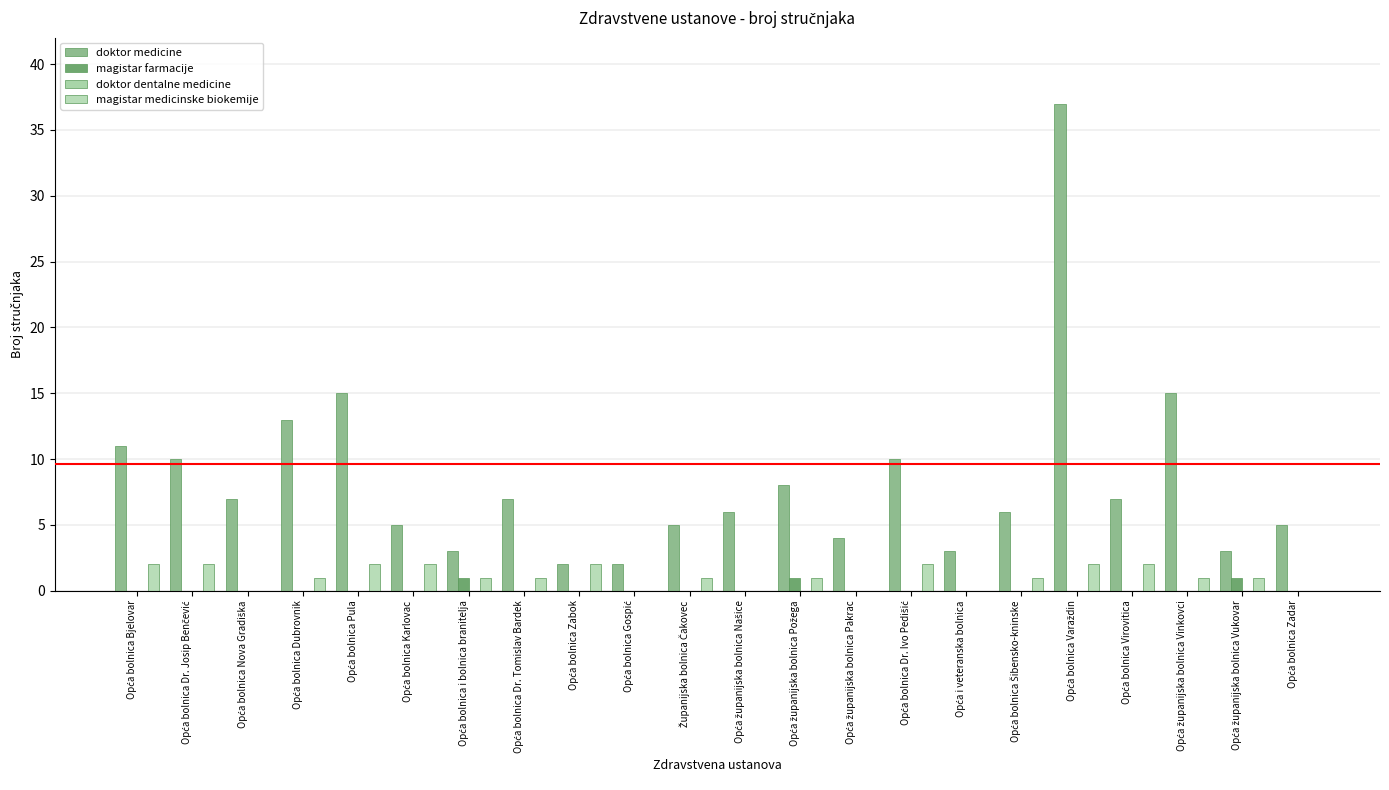

What is the maximum value for doktor medicine?

37